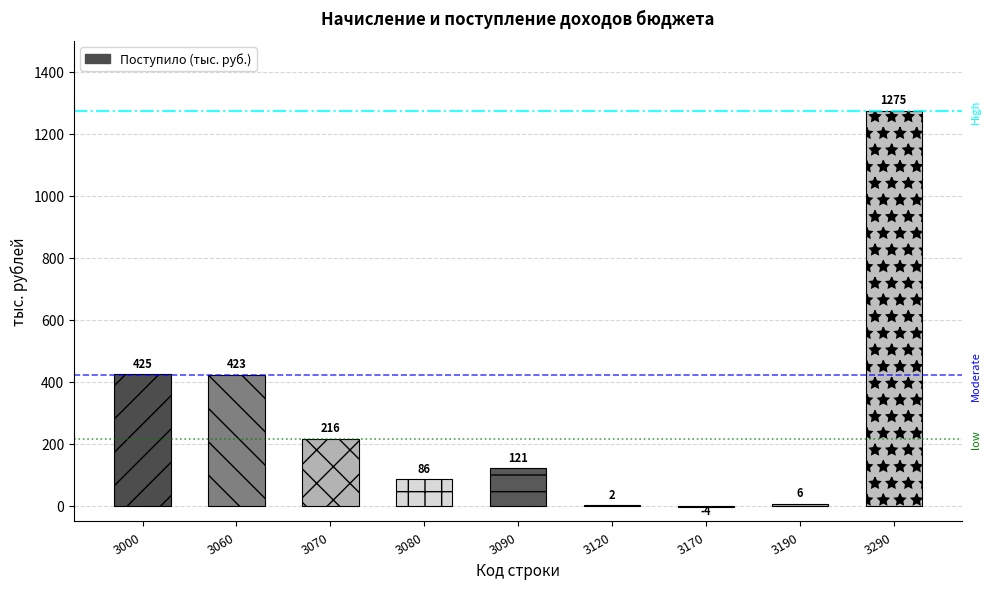

What is the smallest value displayed?

-4